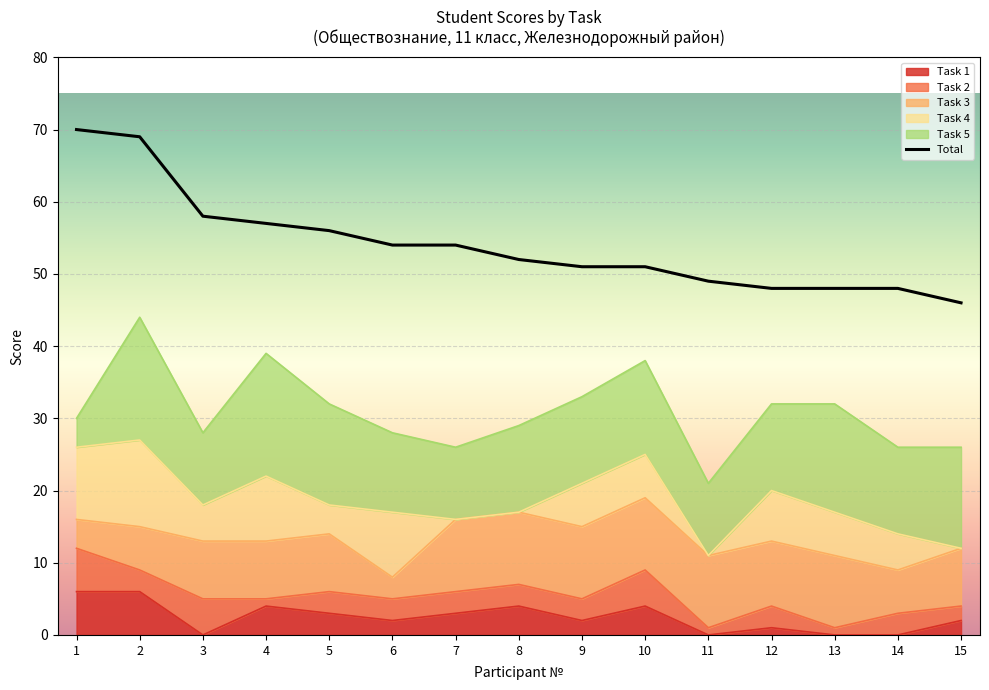

How many data points are above 52?

7